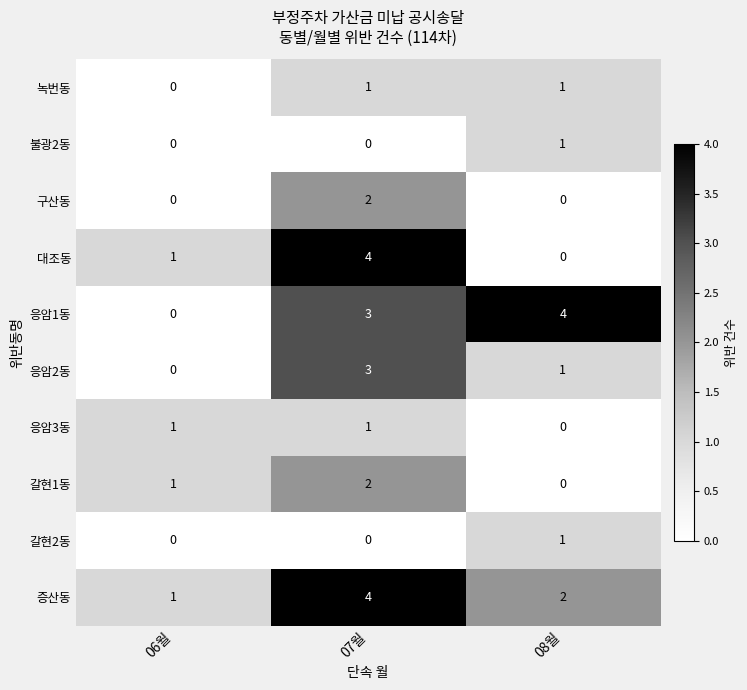

What is the difference between the maximum and minimum values in the 대조동 series?

4